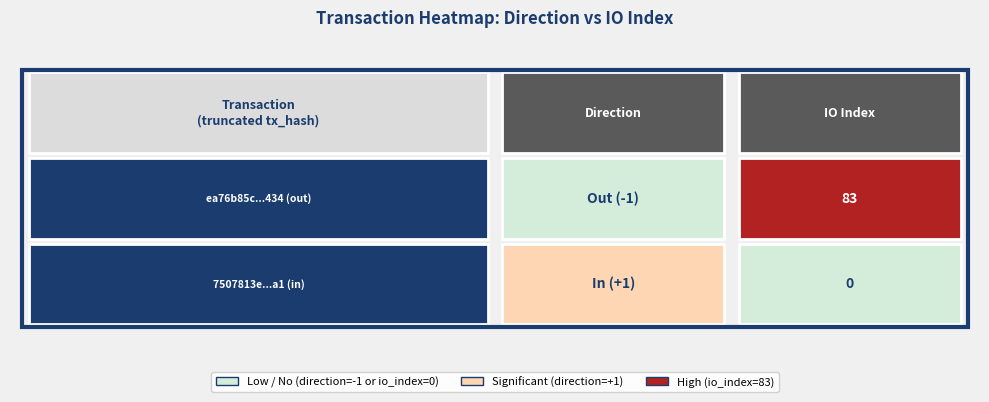

Rank the series by their average value, from lowest to highest.

7507813e8b609b3a630de34afd1a6ef40b120a1, ea76b85c12ff5dfd7648b63c93795cf584ee434